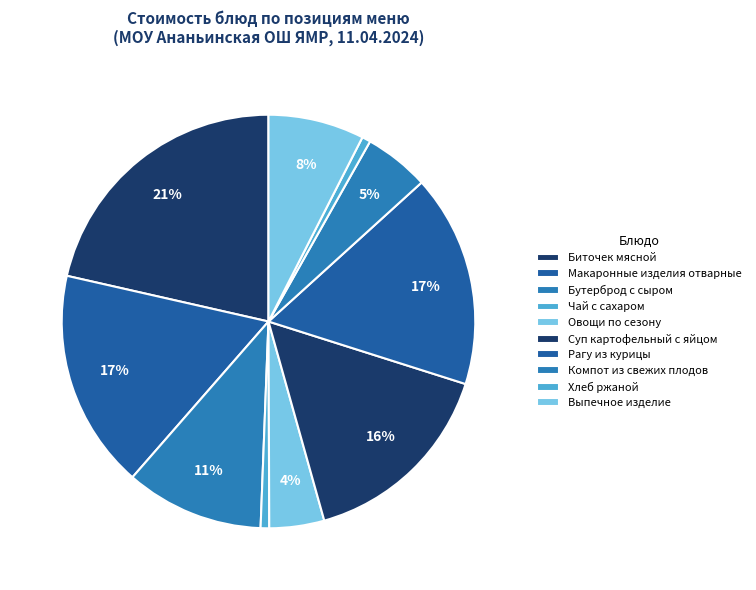

How many slices are in this pie chart?

10